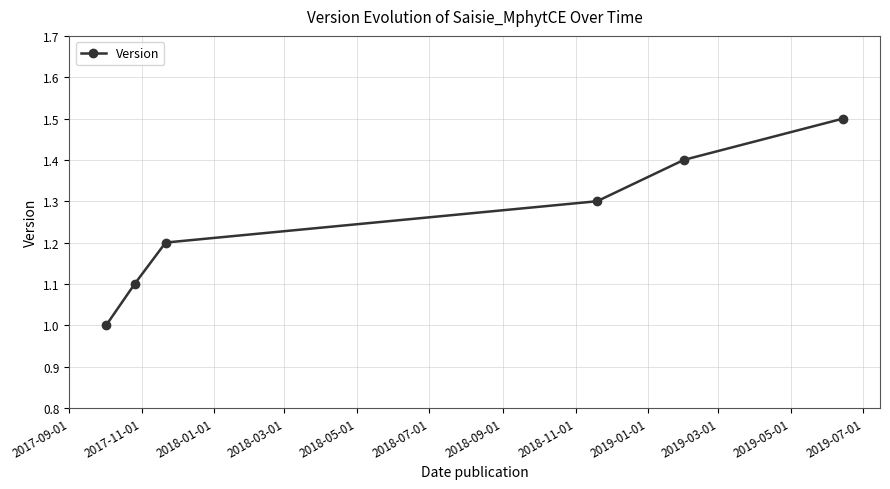

Reading left to right, list all the values displayed in this chart.

1.0	1.1	1.2	1.3	1.4	1.5